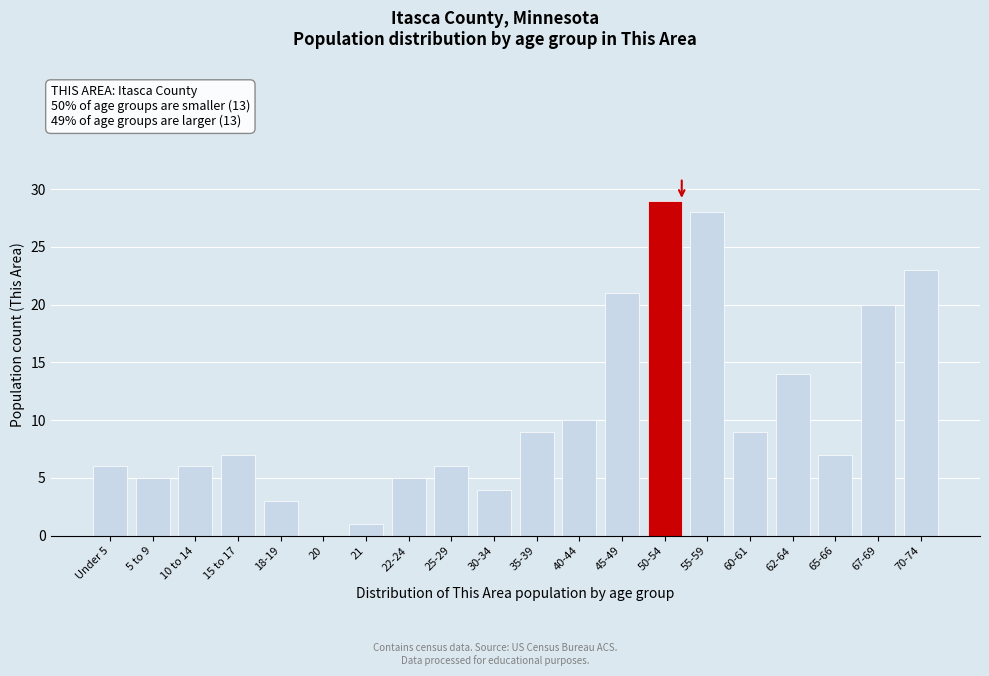

Reading left to right, what are all the values shown in this chart?

Under 5=6	5 to 9=5	10 to 14=6	15 to 17=7	18-19=3	20=0	21=1	22-24=5	25-29=6	30-34=4	35-39=9	40-44=10	45-49=21	50-54=29	55-59=28	60-61=9	62-64=14	65-66=7	67-69=20	70-74=23